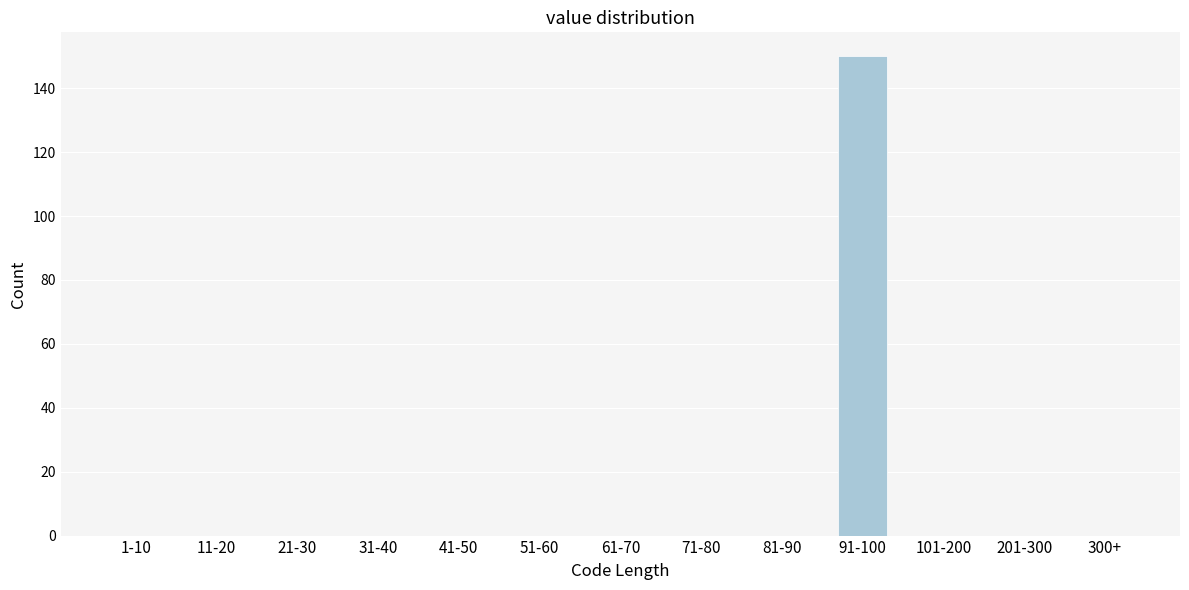

Reading left to right, extract all data points from this chart.

1-10=0	11-20=0	21-30=0	31-40=0	41-50=0	51-60=0	61-70=0	71-80=0	81-90=0	91-100=150	101-200=0	201-300=0	300+=0